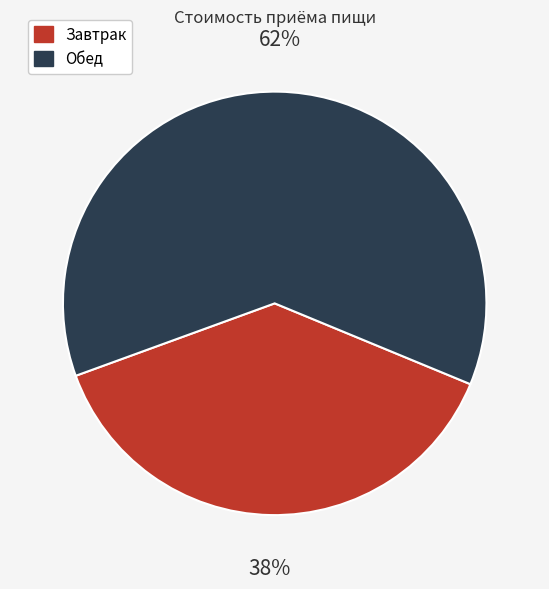

What is the majority slice?

Обед